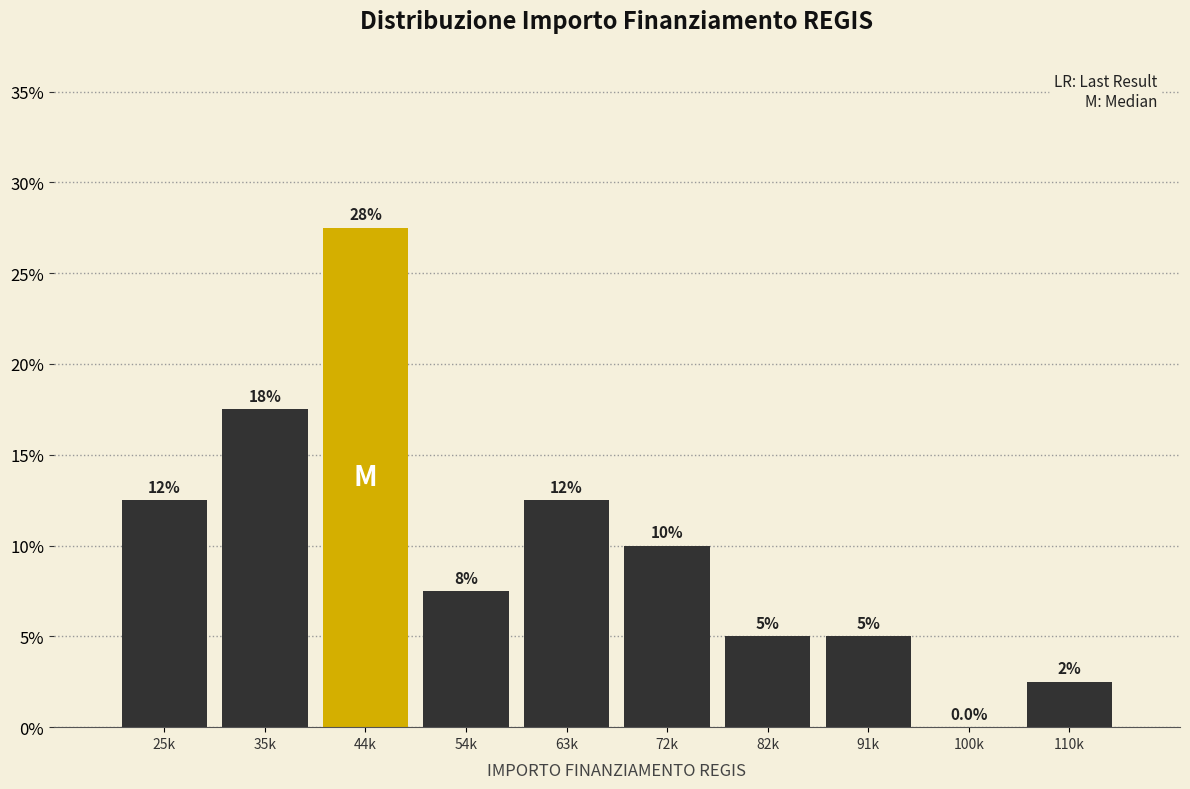

Are the bars horizontal?

No